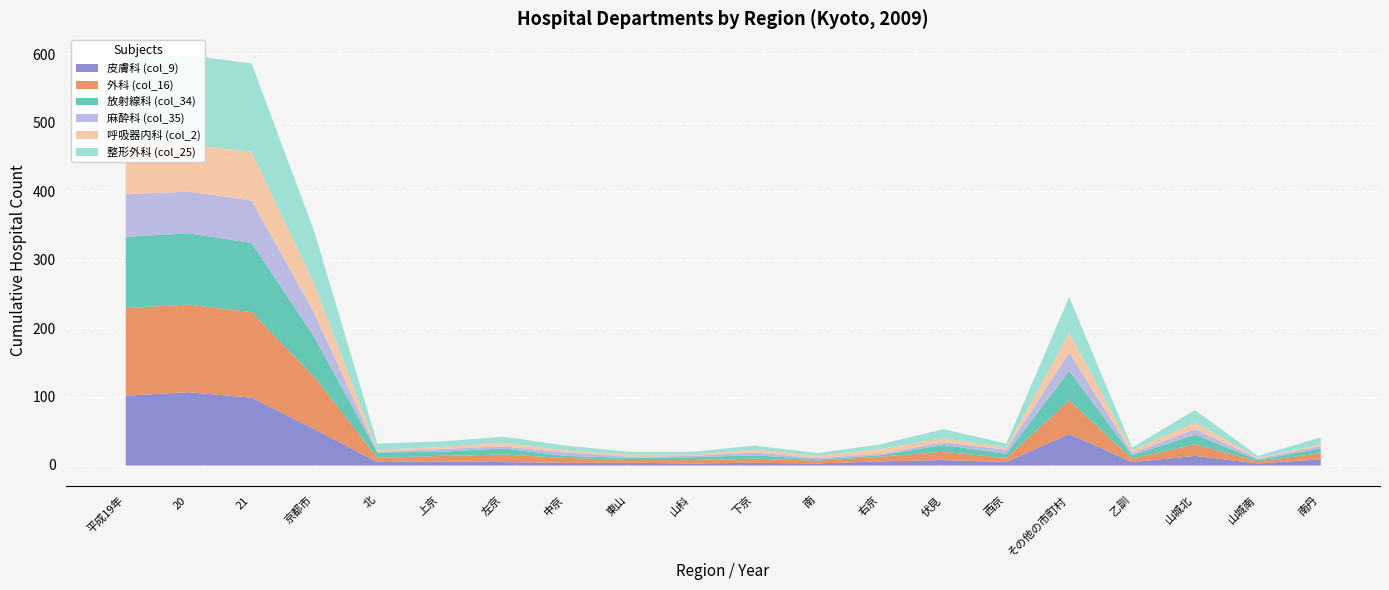

Read the 呼吸器内科 (col_2) value at 21, to the nearest 10.

70